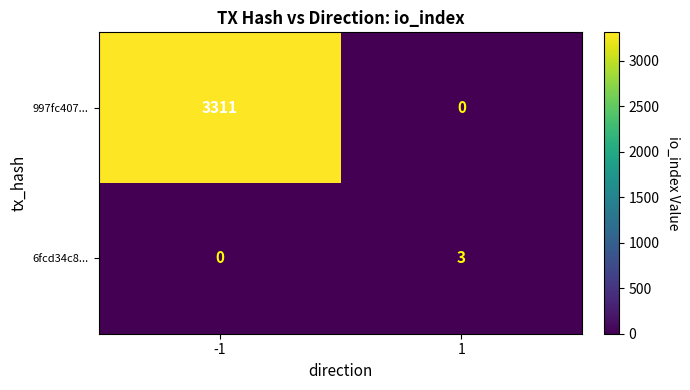

Reading right to left, extract all data points from this chart.

997fc407...: 0	3311
6fcd34c8...: 3	0